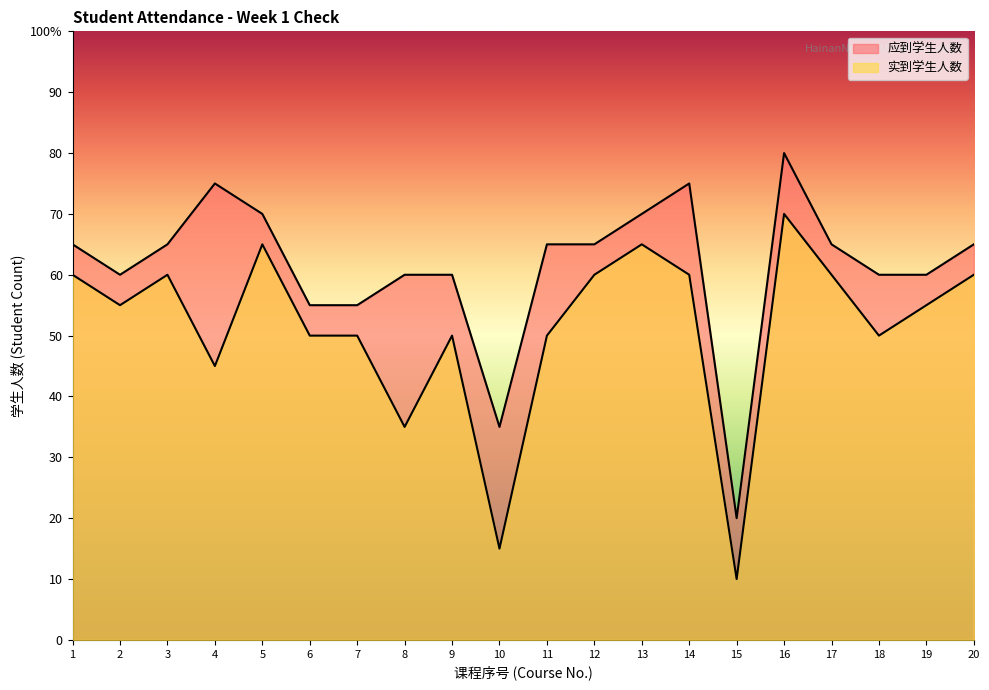

True or false: 实到学生人数 and 应到学生人数 intersect in this chart.

False